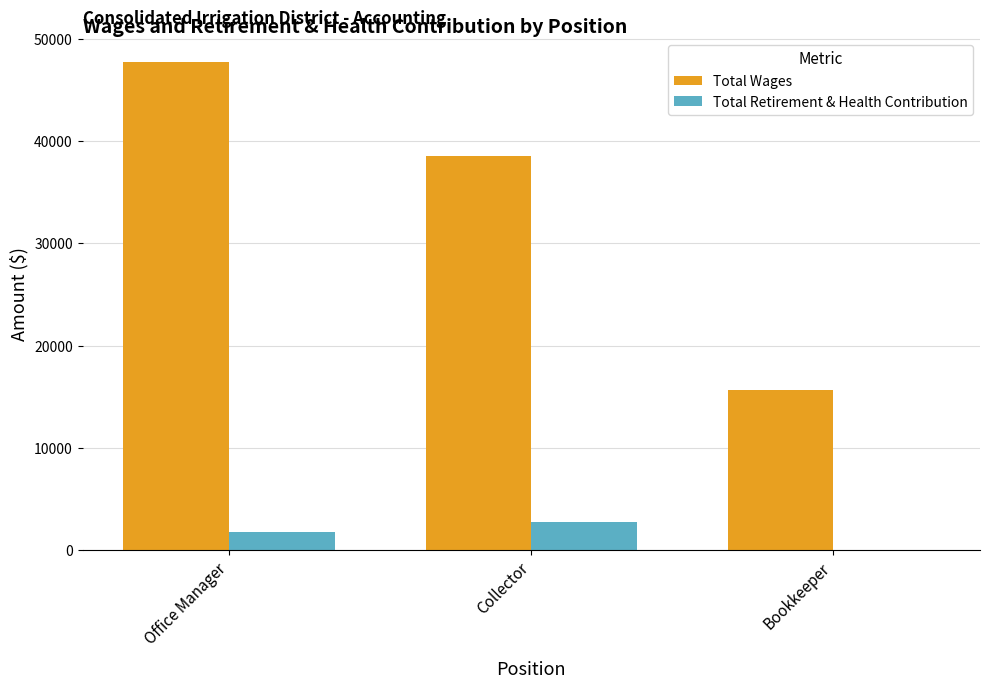

What is the sum of all Total Retirement & Health Contribution values?

4440